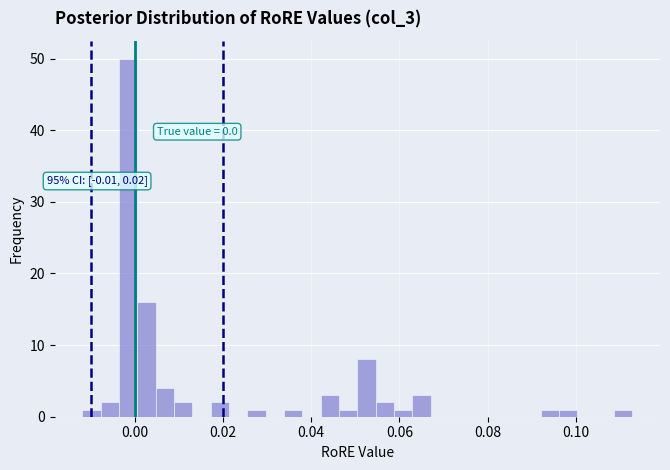

Read against the x-axis, roughly where is the centre of the tallest bar?

-0.002